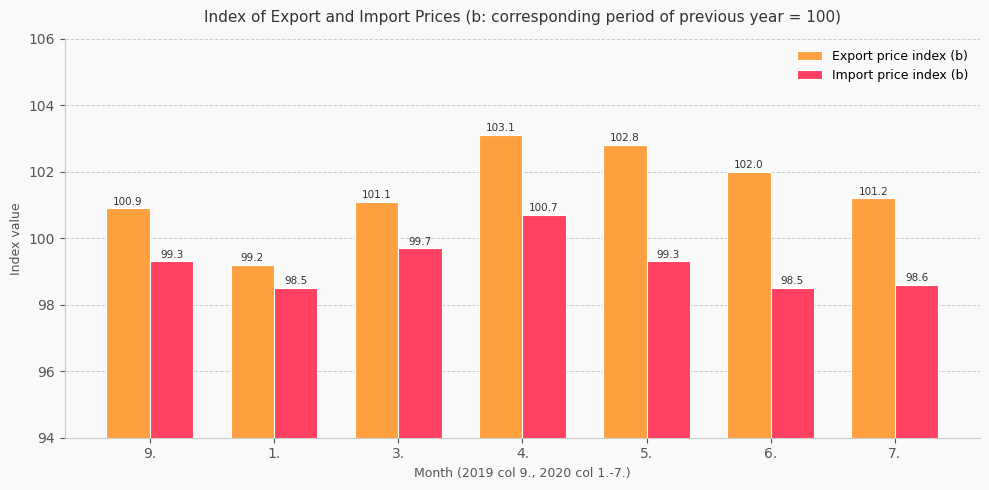

What is the average value of the Export price index (b) series?

101.5